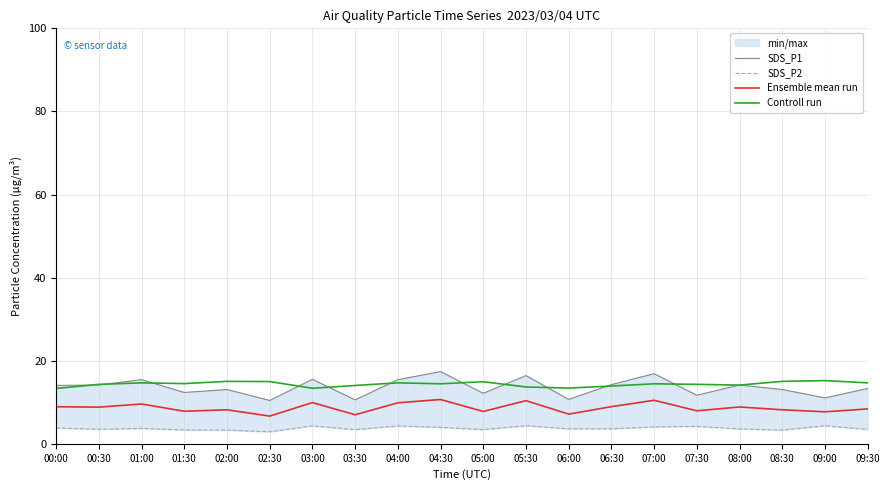

What is the label of the 16th point from the right?

02:00